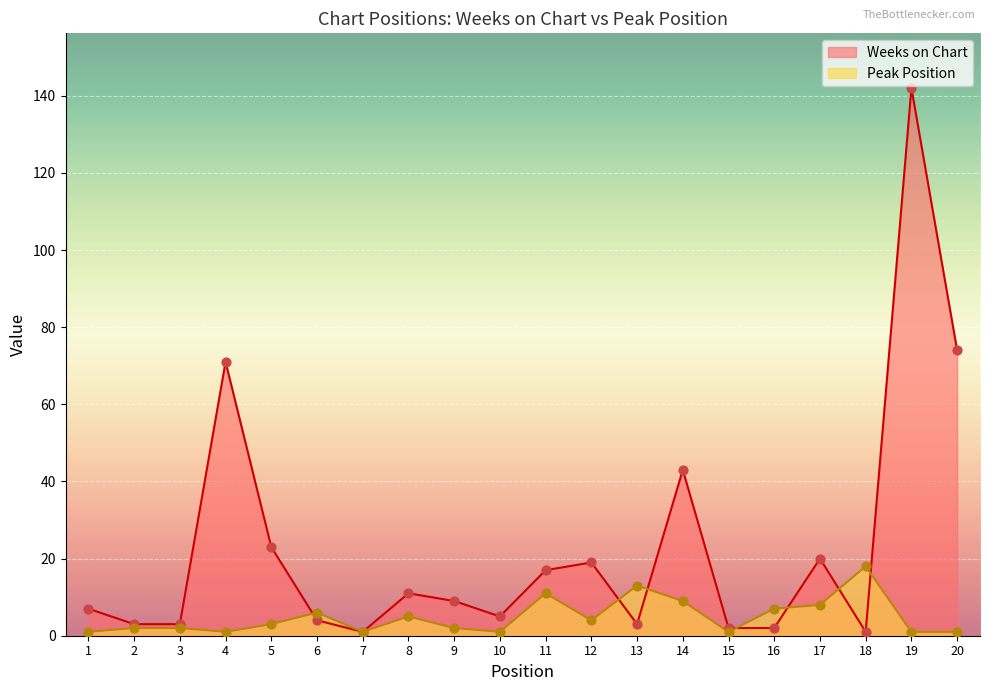

What are all the series names shown in the legend?

Weeks on Chart, Peak Position